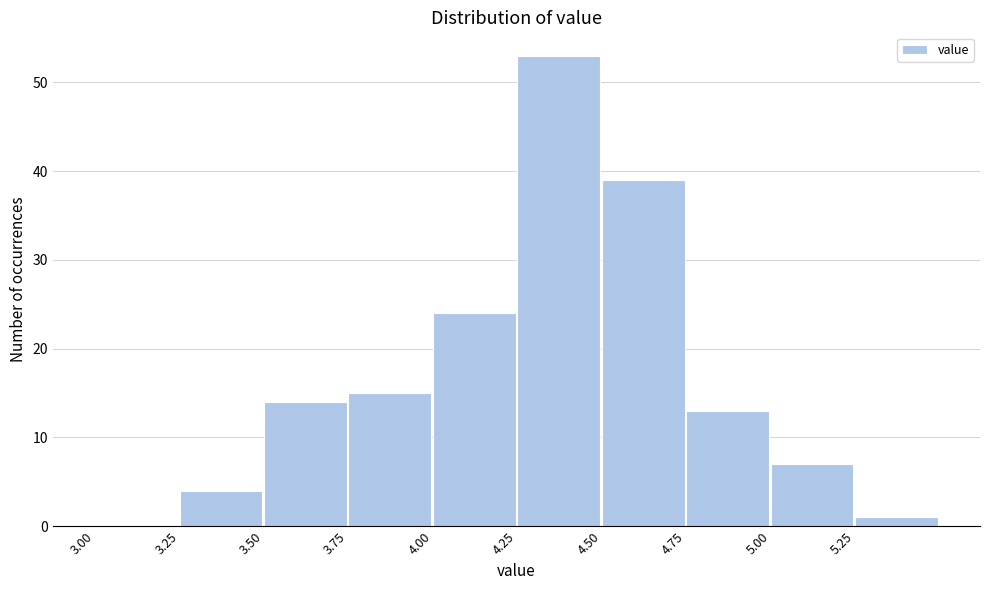

Which range on the x-axis has the tallest bar?

4.25 to 4.50